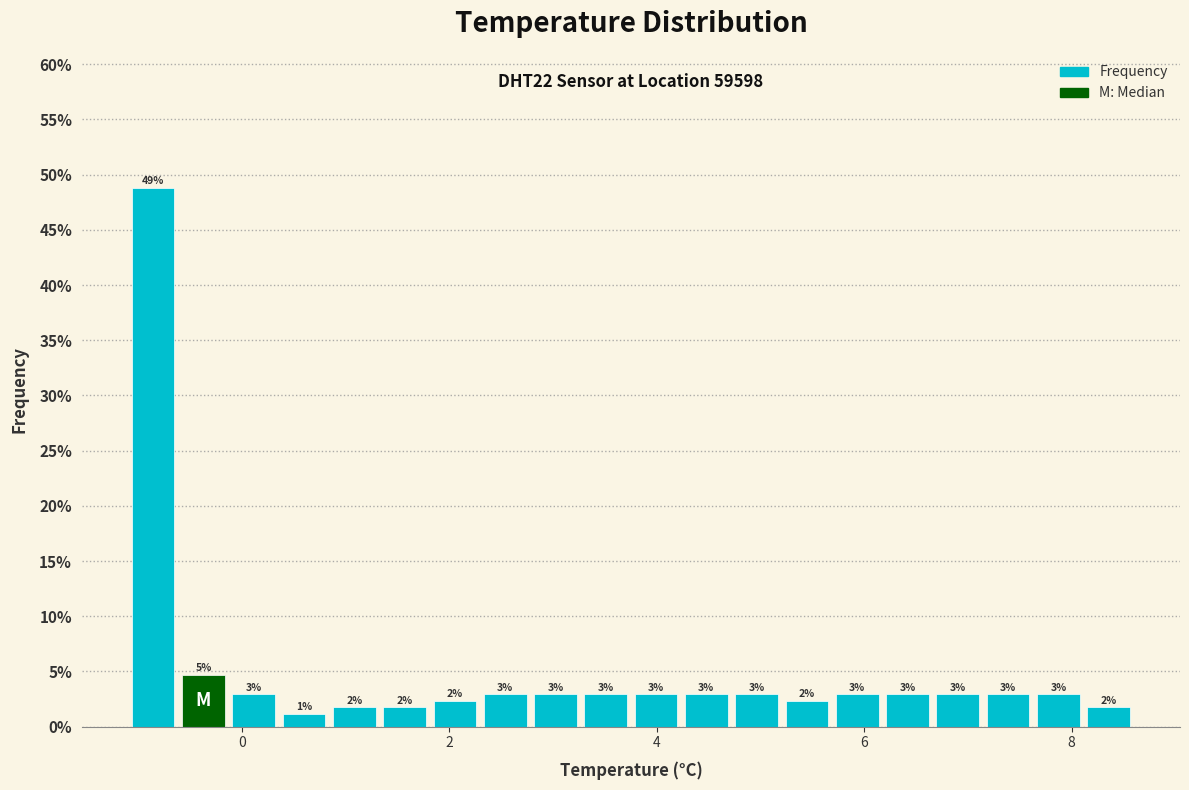

Read against the x-axis, roughly where is the centre of the tallest bar?

-0.8